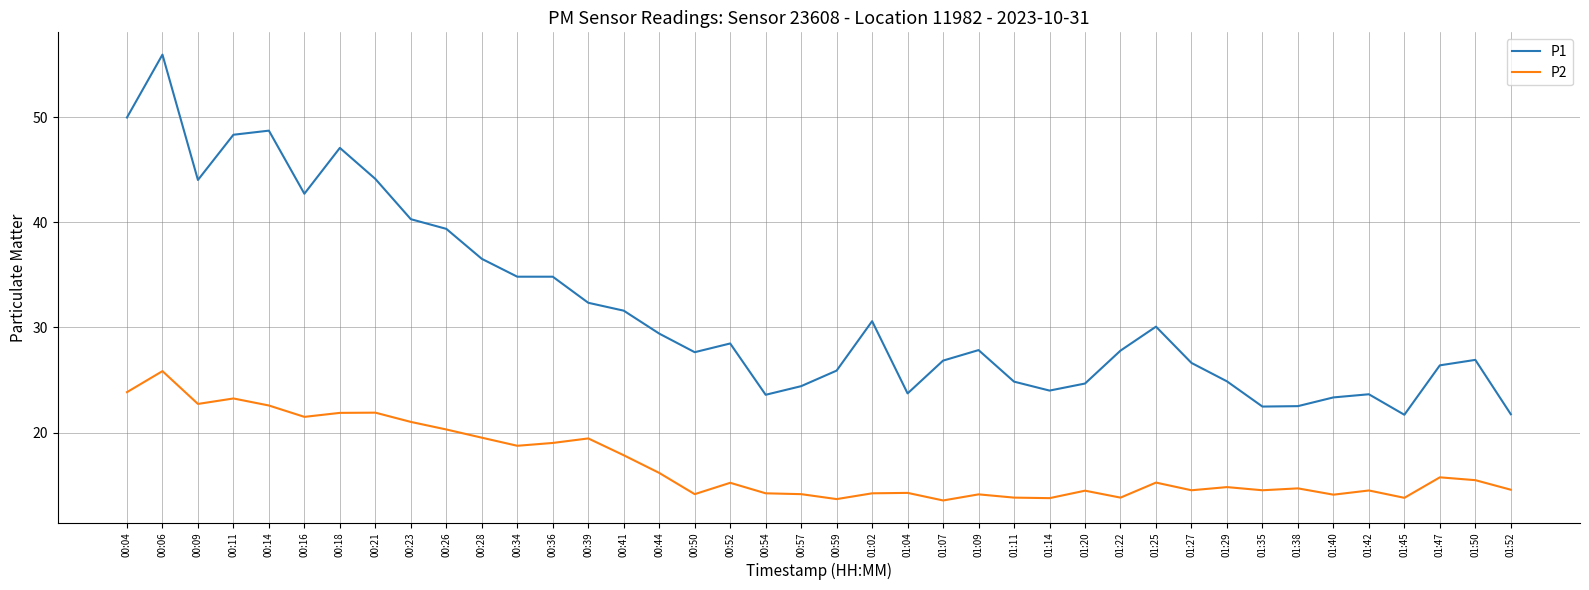

Which series has the widest spread of values?

P1